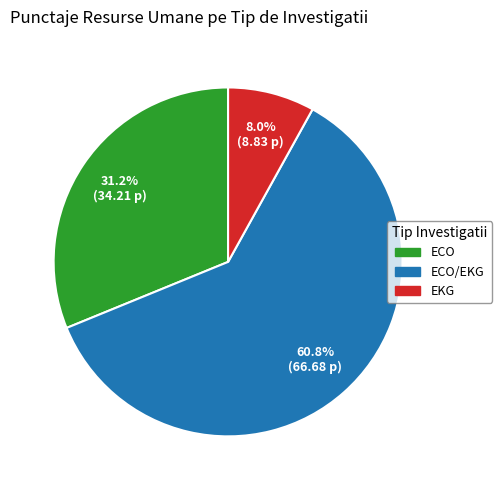

Is there any slice that represents more than half of the pie?

Yes